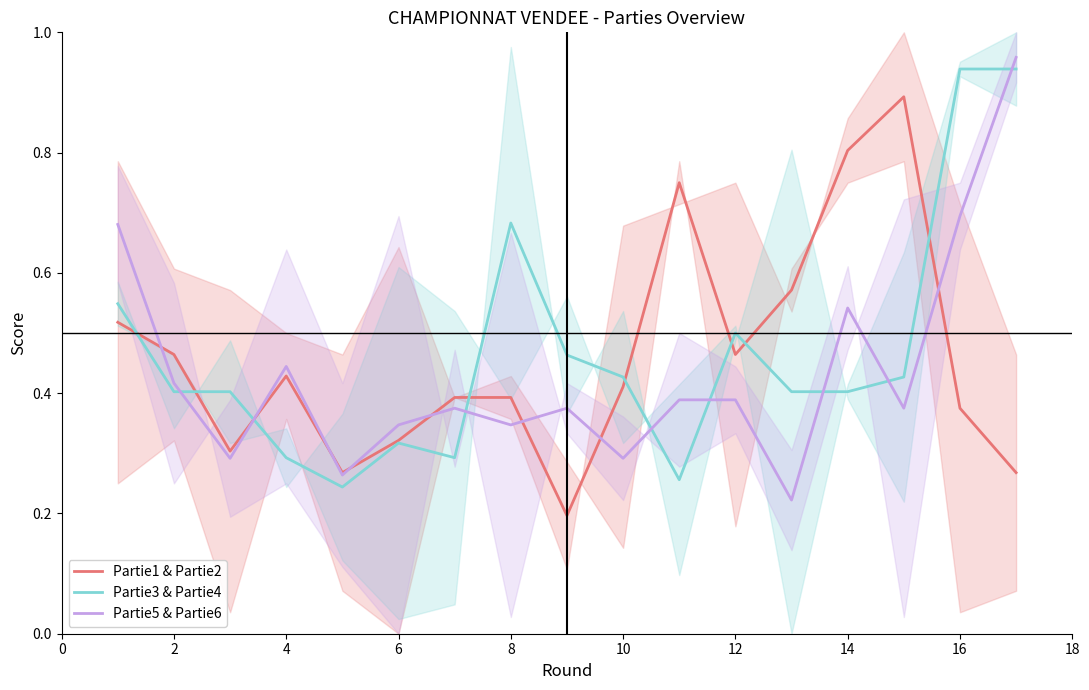

What is the highest value of the Partie3 & Partie4 series?

0.9